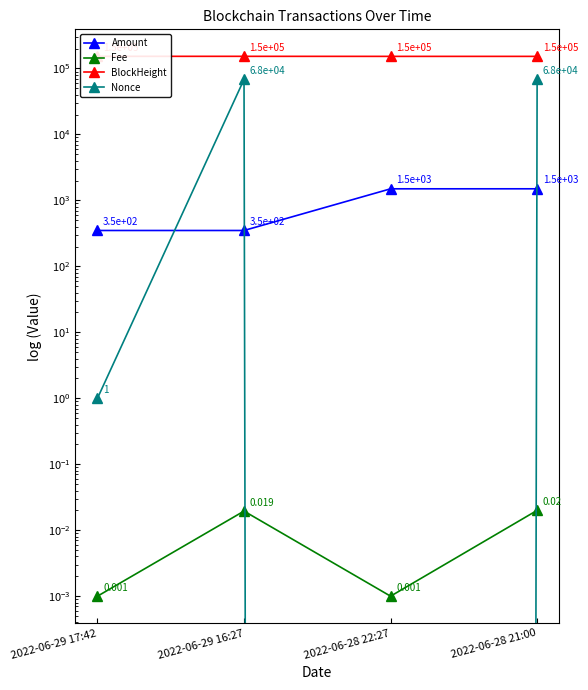

Rank the categories by Nonce value from highest to lowest.

2022-06-29 16:27, 2022-06-28 21:00, 2022-06-29 17:42, 2022-06-28 22:27